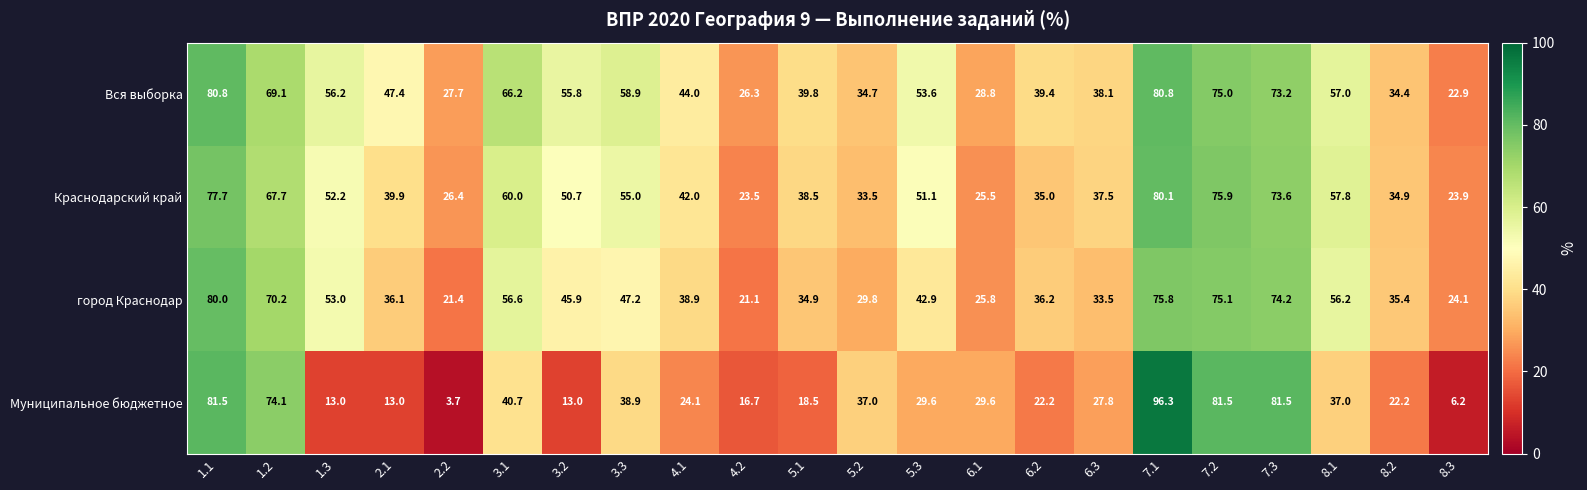

At 7.3, list the series in order from smallest to largest.

Вся выборка, Краснодарский край, город Краснодар, Муниципальное бюджетное